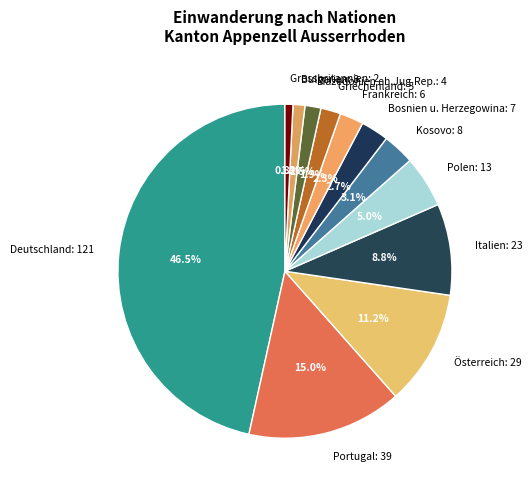

What percentage do Grossbritannien and Deutschland together represent?

47.3%